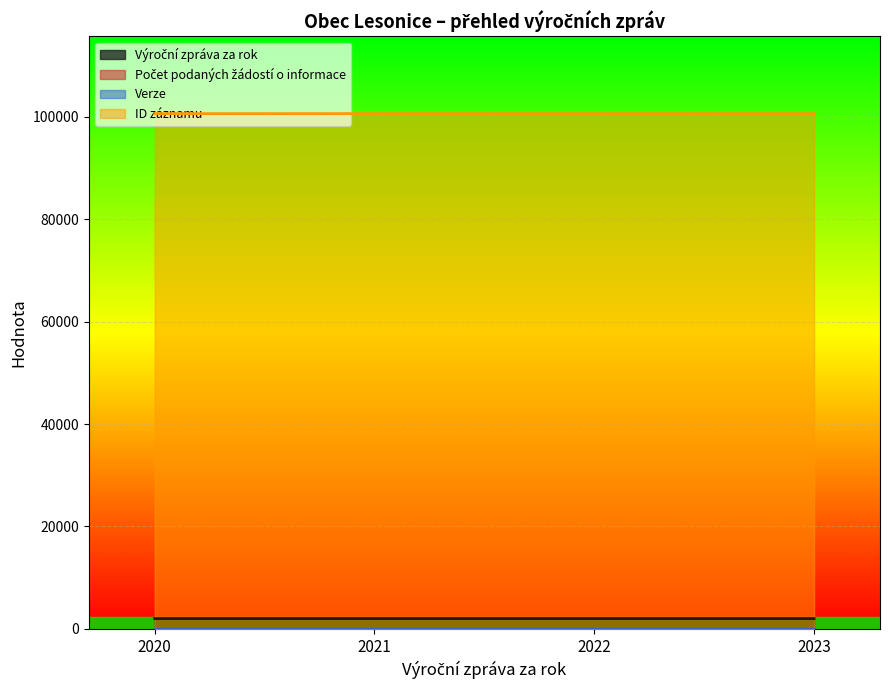

At which label does Výroční zpráva za rok first exceed 2022?

2023